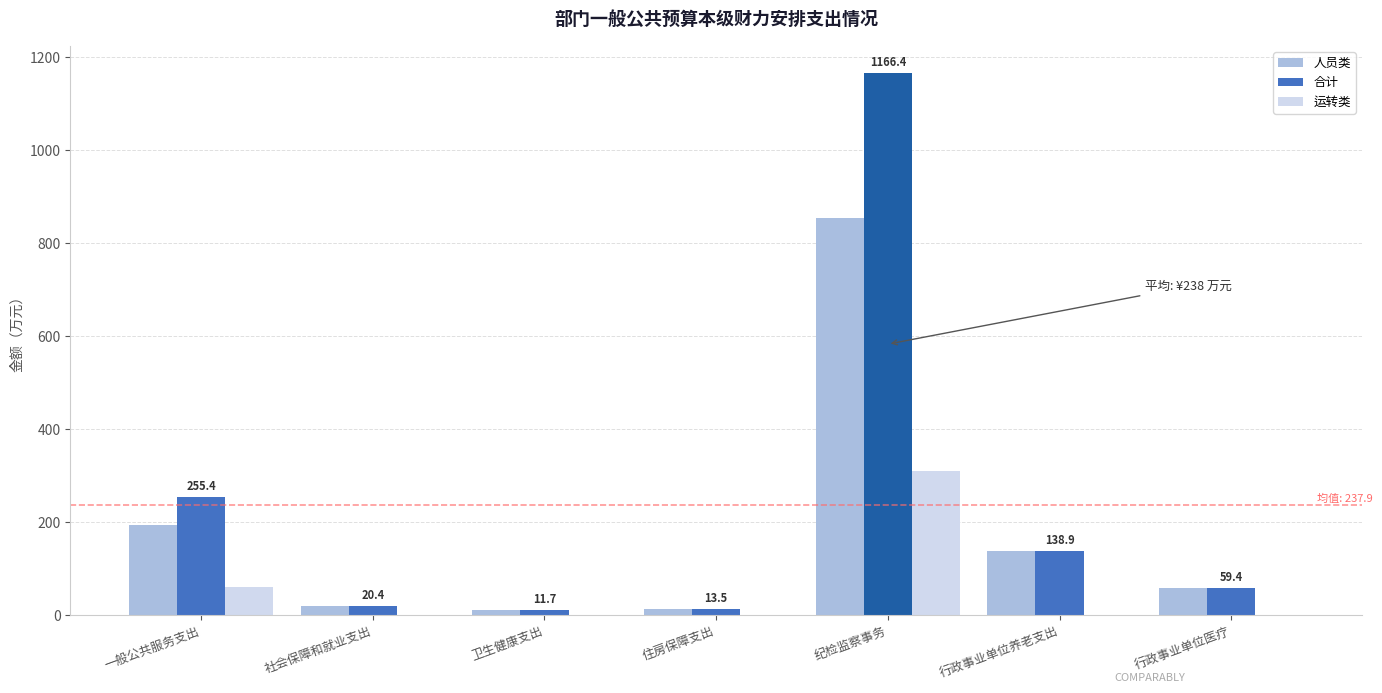

The value of 运转类 at 住房保障支出 is 0.0. True or false?

True